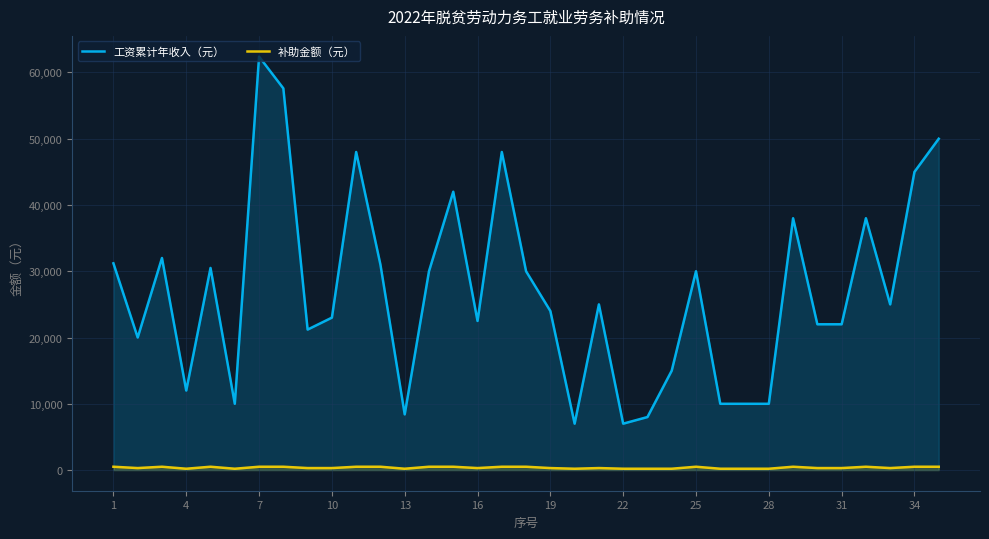

At which label does 工资累计年收入（元） first exceed 25000?

1